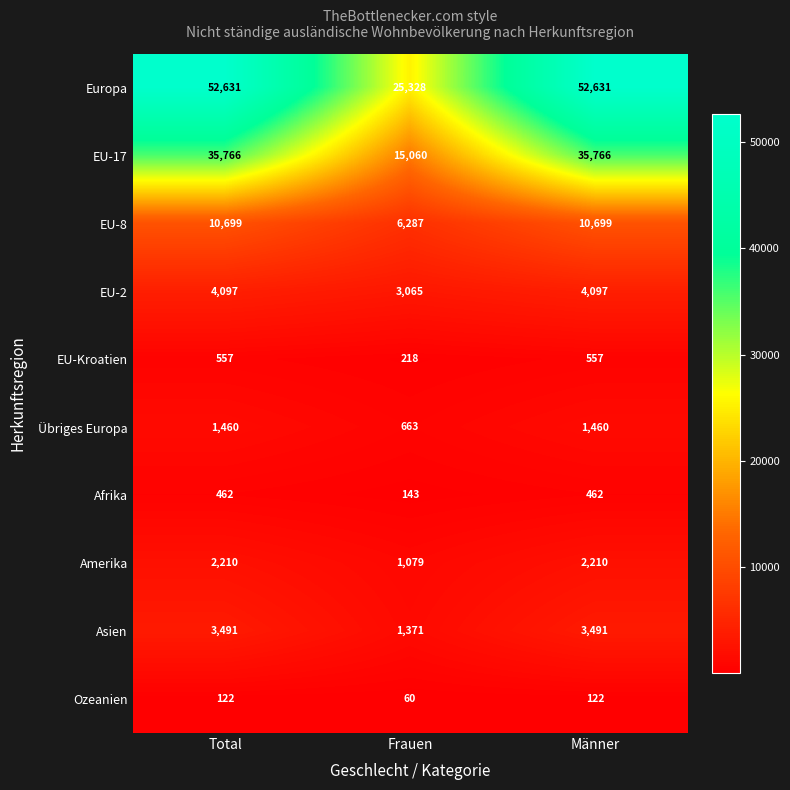

What is the maximum value shown in the chart?

52631